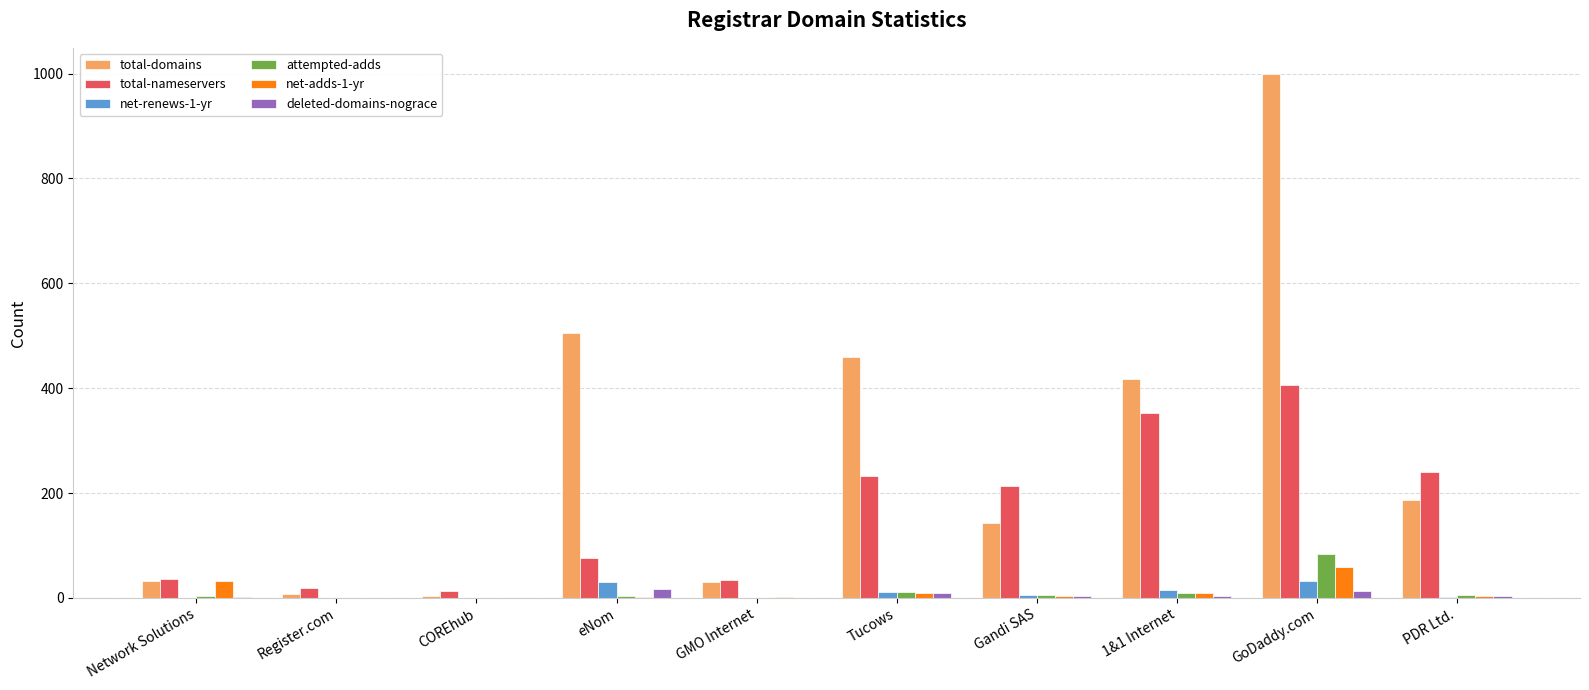

What is the maximum value shown in the chart?

999